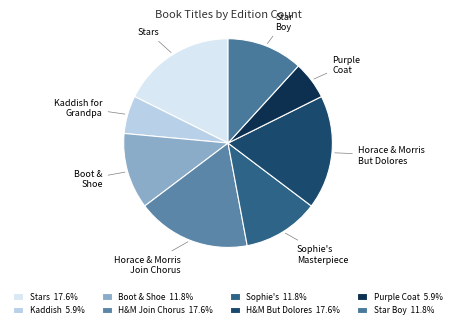

Does any single category account for the majority?

No